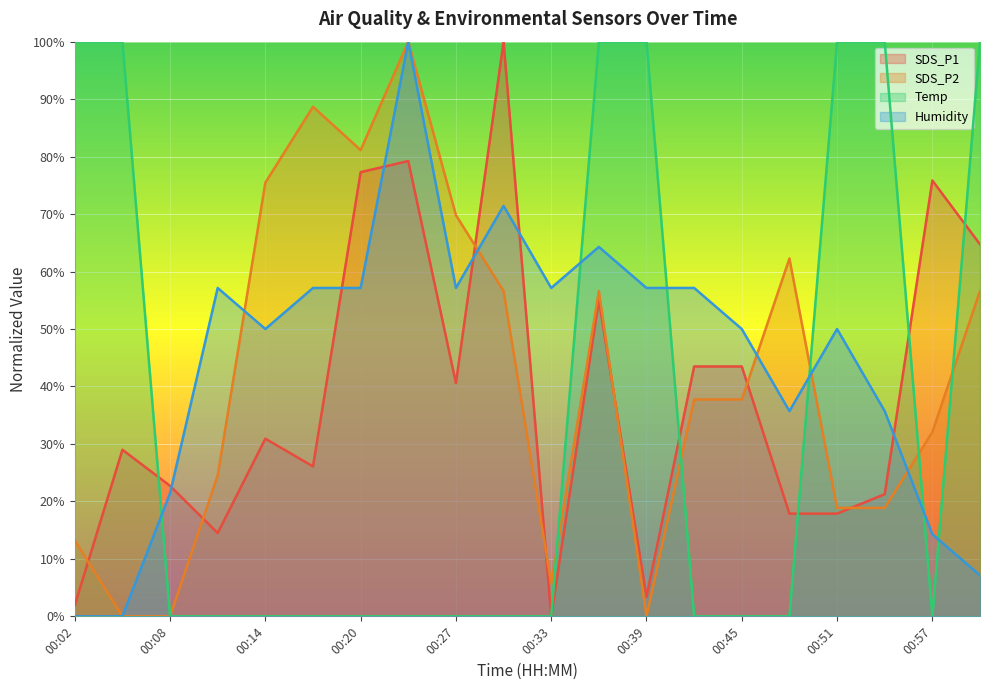

What is the difference between the Humidity values at 00:05 and 00:57?

14.3